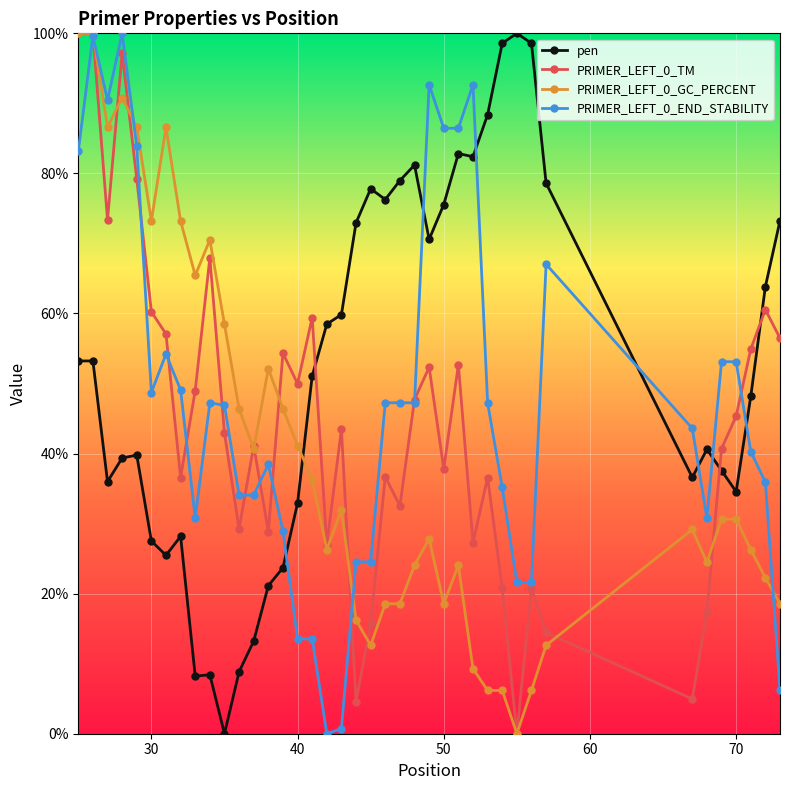

True or false: PRIMER_LEFT_0_TM has more than 2 interior local peaks.

True